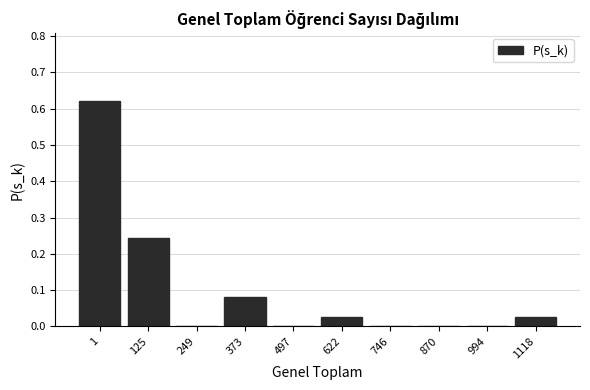

What is the sum of all values?

1.0